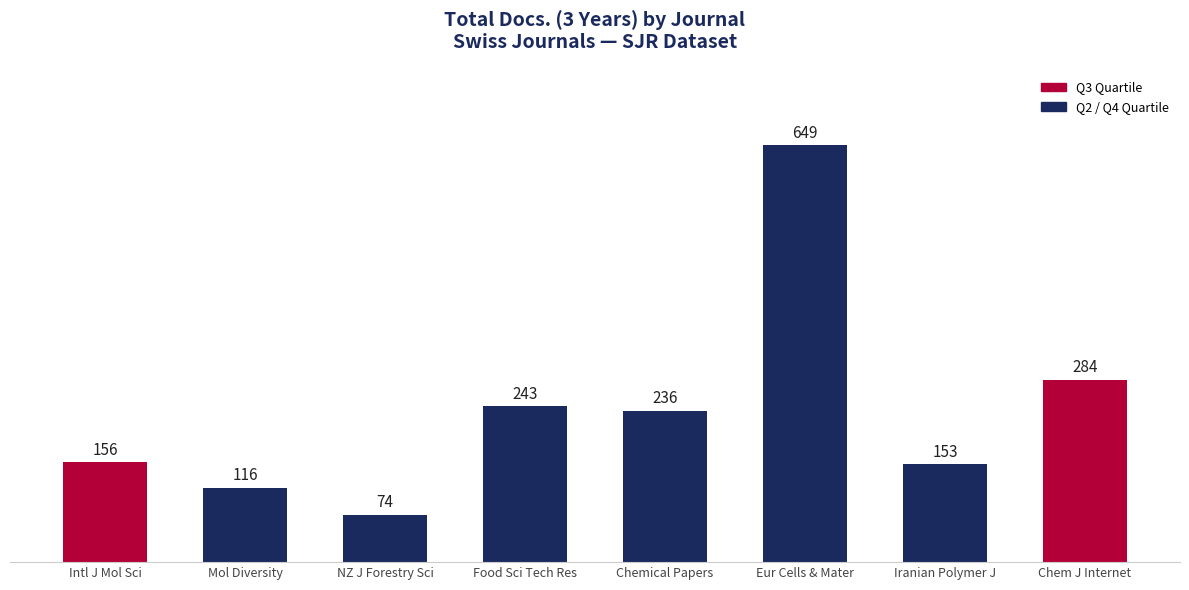

What is the average value?

239